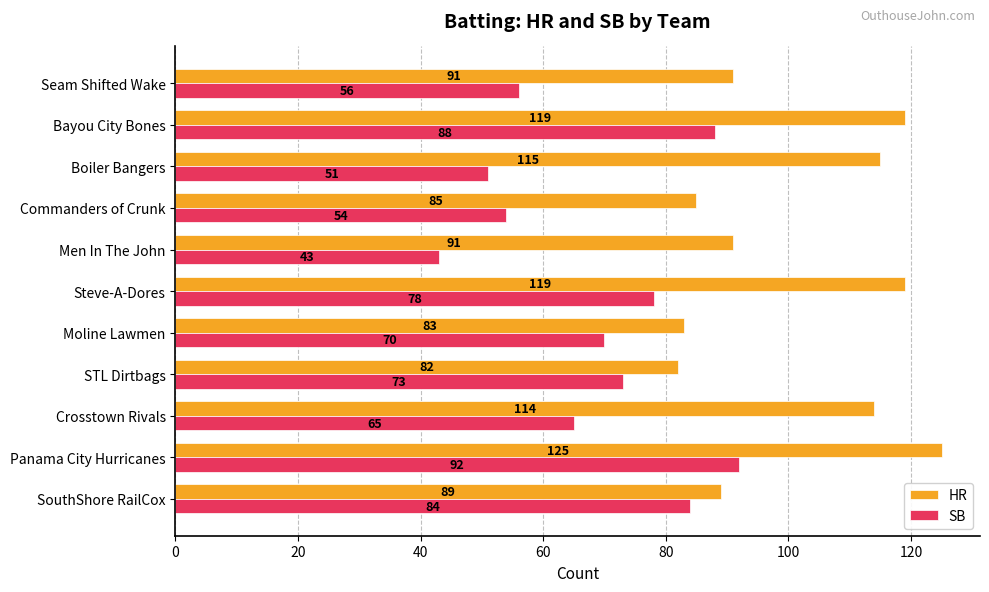

What is the spread (max minus min) of values at Men In The John?

48